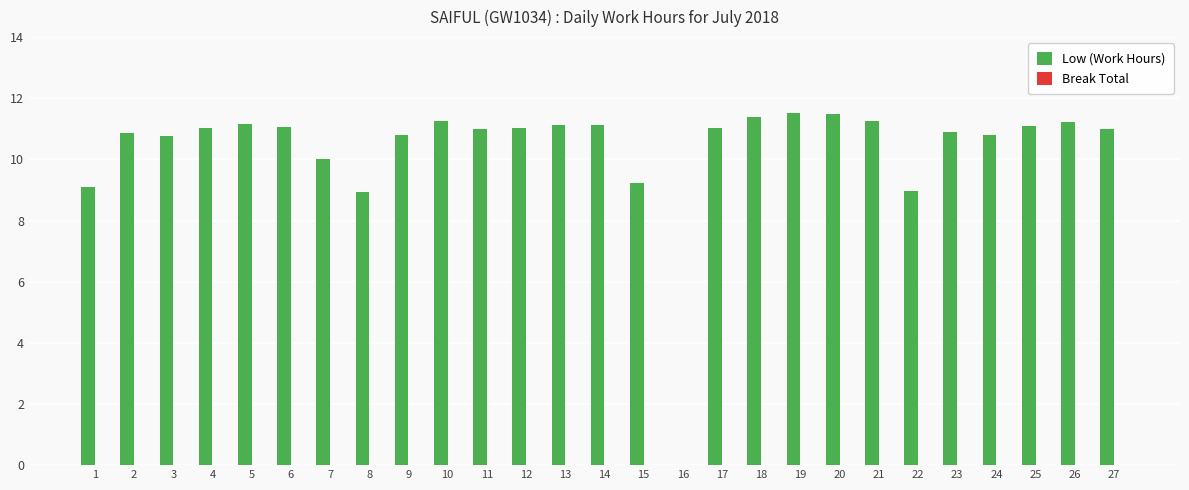

What is the greatest value displayed?

11.5